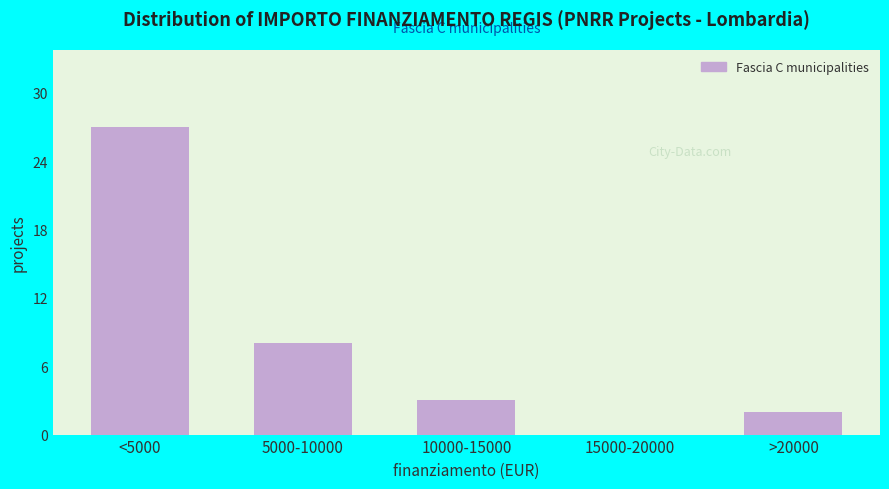

Reading right to left, extract all data points from this chart.

>20000=2	15000-20000=0	10000-15000=3	5000-10000=8	<5000=27